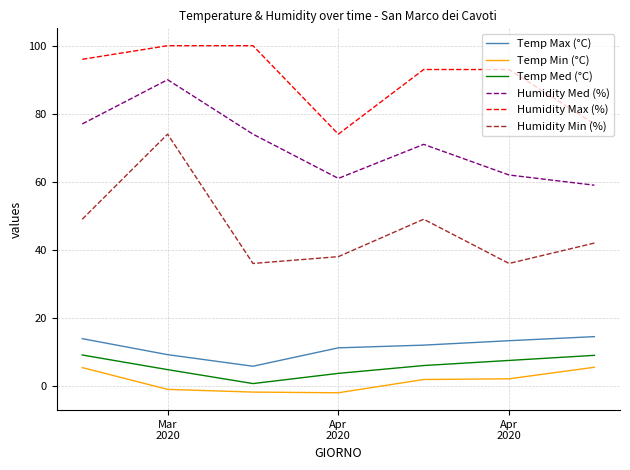

How many lines are shown in the chart?

6